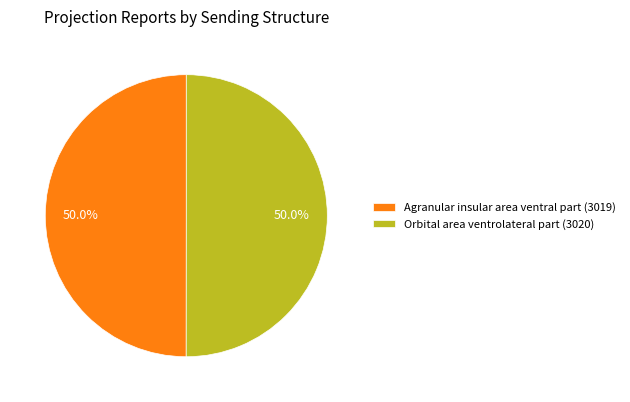

What percentage do Orbital area ventrolateral part (3020) and Agranular insular area ventral part (3019) together represent?

100.0%